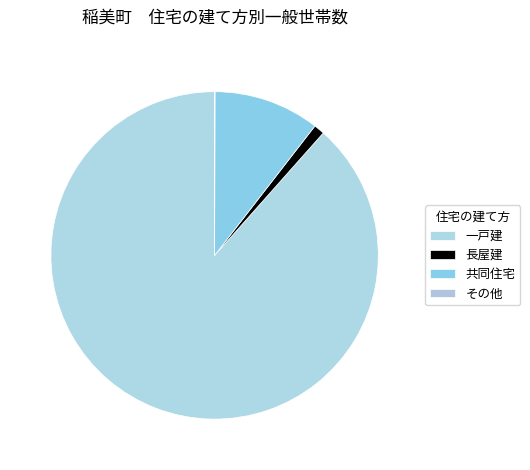

How many segments does this pie chart have?

4